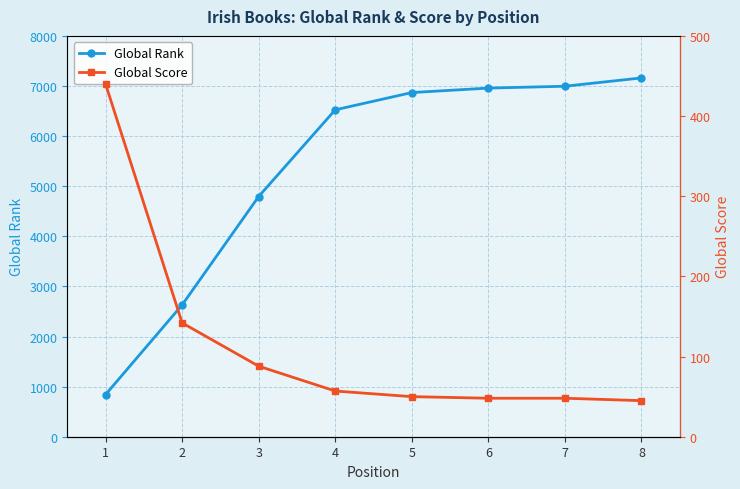

Reading left to right, what are all the values shown in this chart?

Global Rank: 1=841	2=2630	3=4794	4=6524	5=6869	6=6958	7=6995	8=7161
Global Score: 1=440	2=142	3=88	4=57	5=50	6=48	7=48	8=45